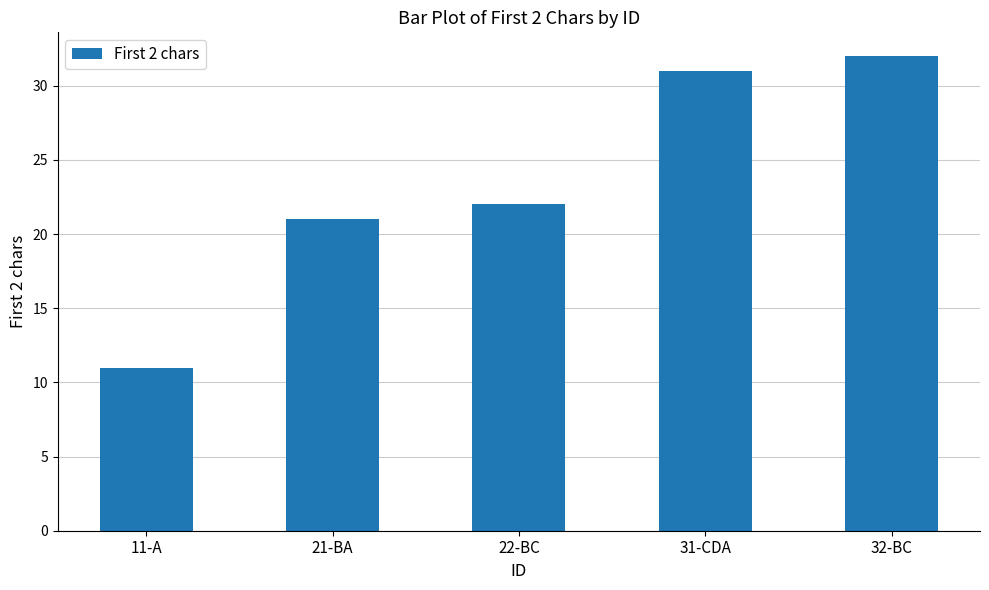

What is the sum of the values at 21-BA and 32-BC?

53